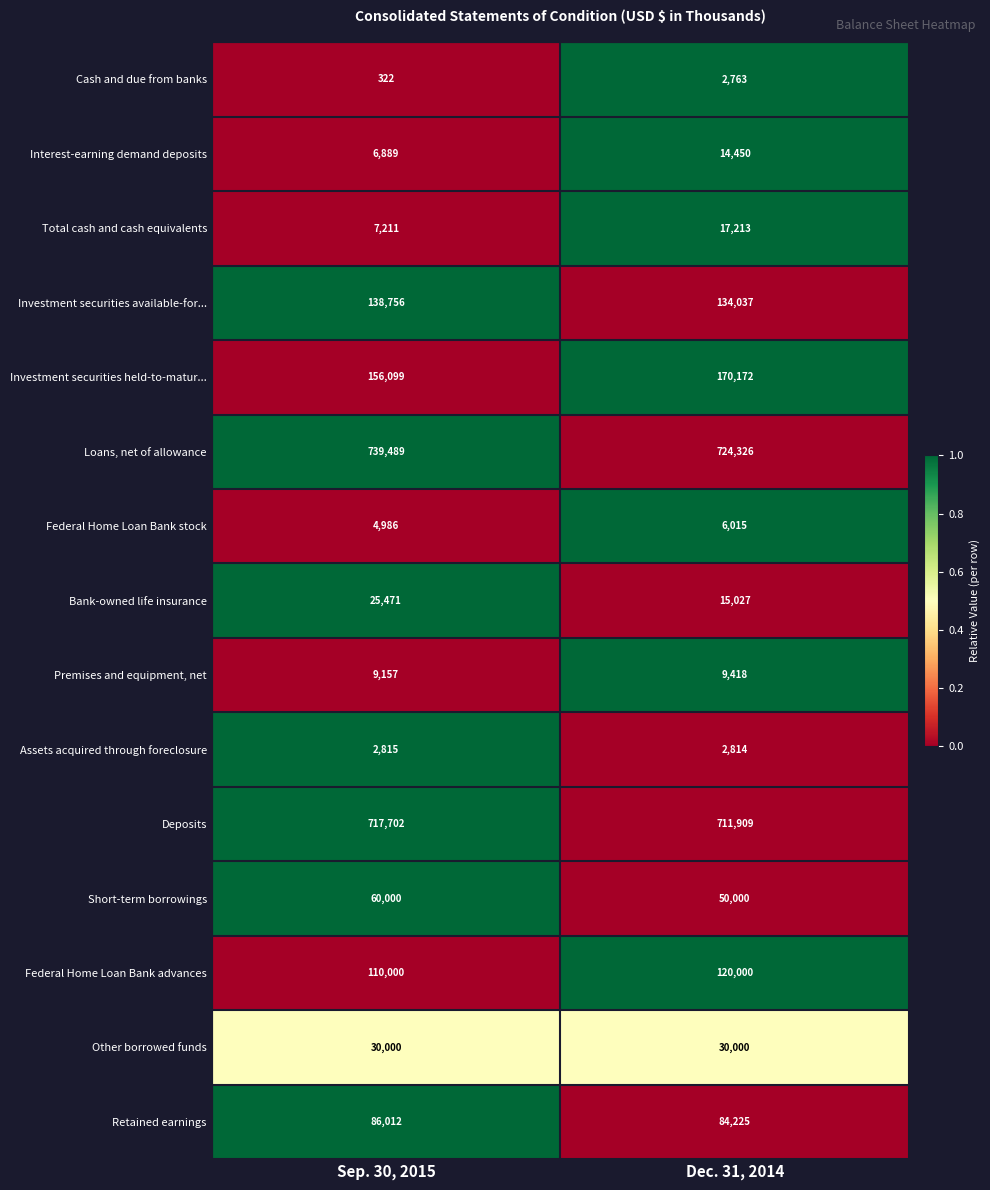

Which label corresponds to the largest value in the chart?

Sep. 30, 2015